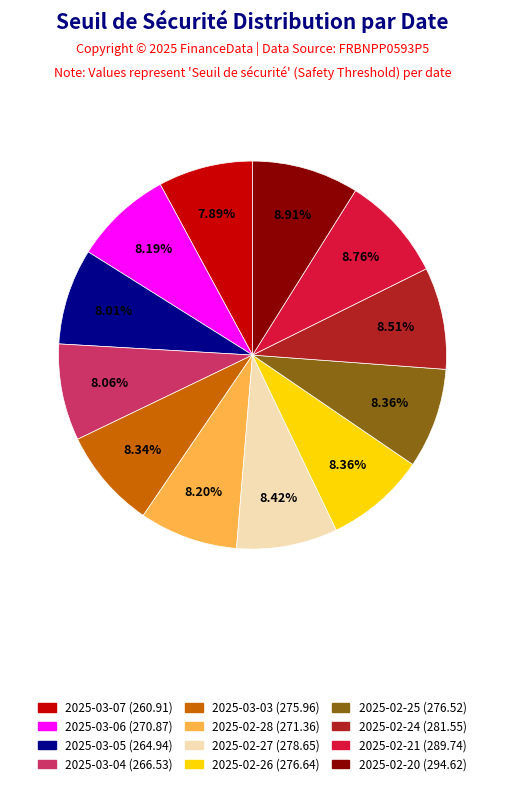

The 2025-02-20 slice represents 9% of the pie. True or false?

True